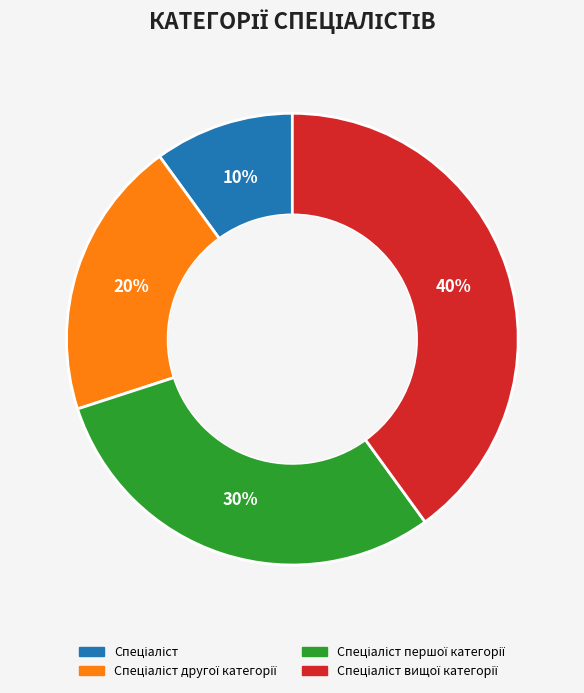

Does any single category account for the majority?

No